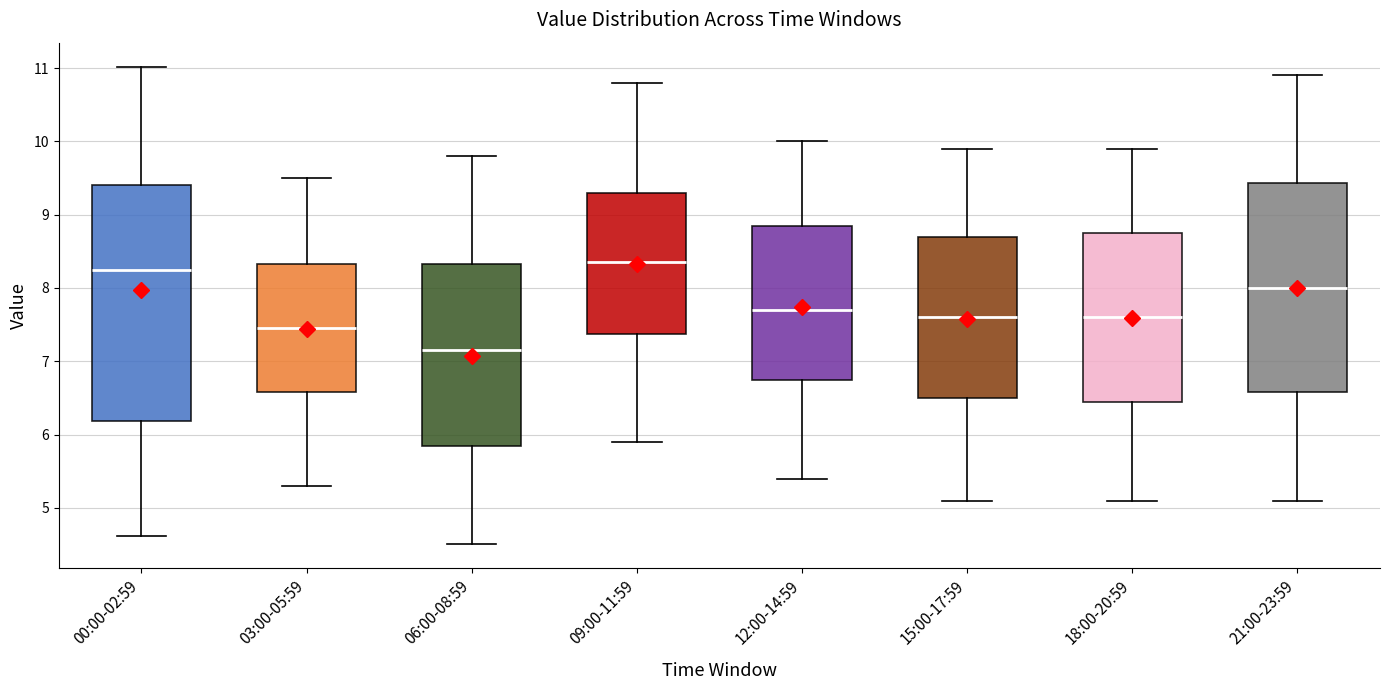

Reading left to right, read every box against the y-axis: the position of its median line, the range the box covers, and the ends of its whiskers. The values are not printed on the chart, so give them approximately, as read against the axis.

00:00-02:59: median 8.2, box 6.2 to 9.4, whiskers 4.6 to 11.0
03:00-05:59: median 7.5, box 6.6 to 8.3, whiskers 5.3 to 9.5
06:00-08:59: median 7.2, box 5.9 to 8.3, whiskers 4.5 to 9.8
09:00-11:59: median 8.4, box 7.4 to 9.3, whiskers 5.9 to 10.8
12:00-14:59: median 7.7, box 6.8 to 8.9, whiskers 5.4 to 10.0
15:00-17:59: median 7.6, box 6.5 to 8.7, whiskers 5.1 to 9.9
18:00-20:59: median 7.6, box 6.5 to 8.8, whiskers 5.1 to 9.9
21:00-23:59: median 8.0, box 6.6 to 9.4, whiskers 5.1 to 10.9